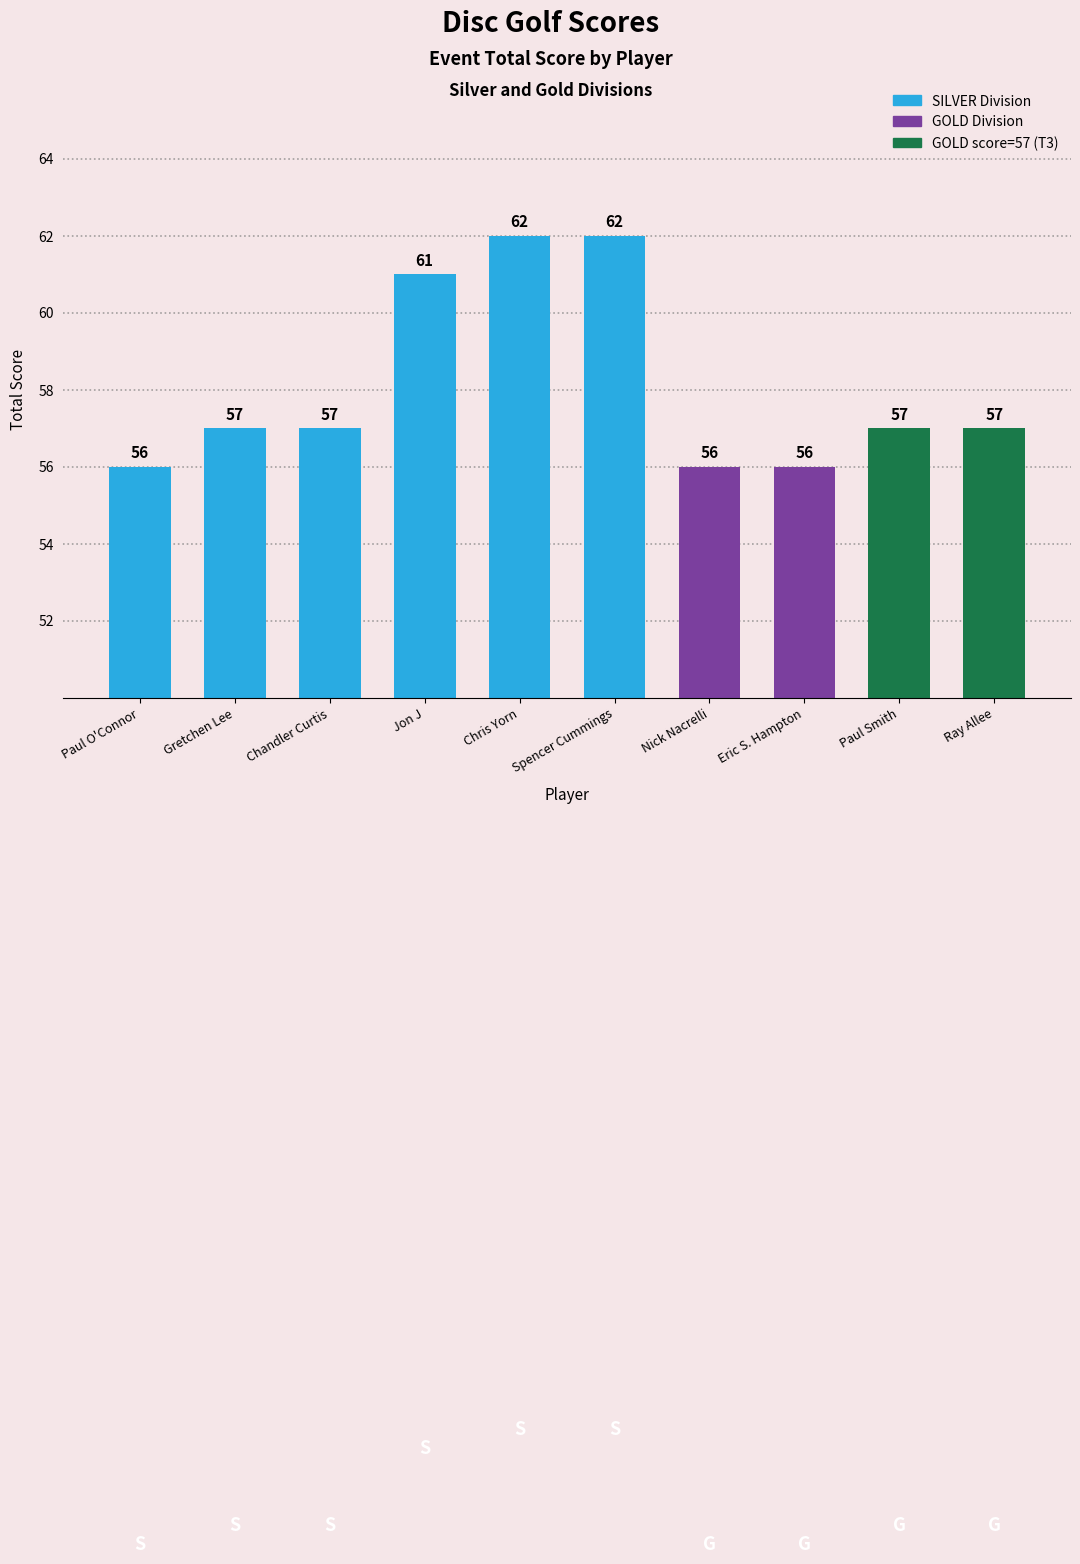

Reading right to left, extract all data points from this chart.

57	57	56	56	62	62	61	57	57	56